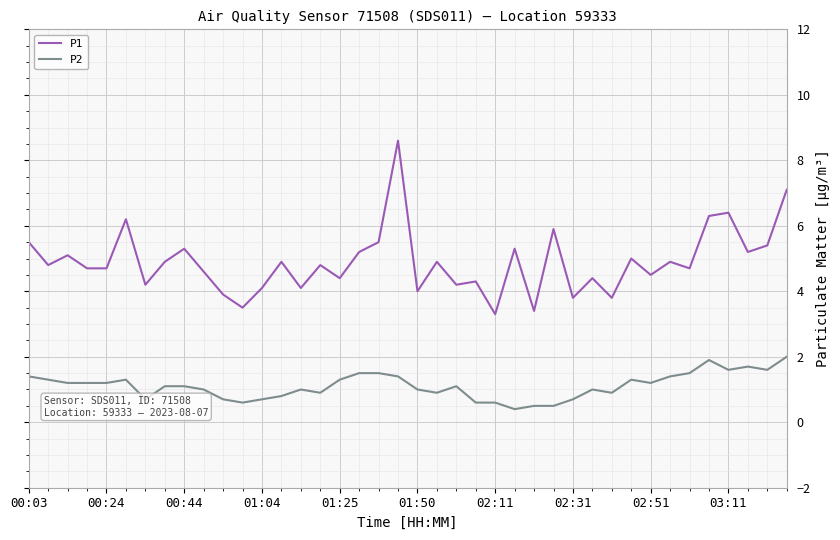

Reading left to right, extract all data points from this chart.

P1: 5.5	4.8	5.1	4.7	4.7	6.2	4.2	4.9	5.3	4.6	3.9	3.5	4.1	4.9	4.1	4.8	4.4	5.2	5.5	8.6	4.0	4.9	4.2	4.3	3.3	5.3	3.4	5.9	3.8	4.4	3.8	5.0	4.5	4.9	4.7	6.3	6.4	5.2	5.4	7.1
P2: 1.4	1.3	1.2	1.2	1.2	1.3	0.7	1.1	1.1	1.0	0.7	0.6	0.7	0.8	1.0	0.9	1.3	1.5	1.5	1.4	1.0	0.9	1.1	0.6	0.6	0.4	0.5	0.5	0.7	1.0	0.9	1.3	1.2	1.4	1.5	1.9	1.6	1.7	1.6	2.0